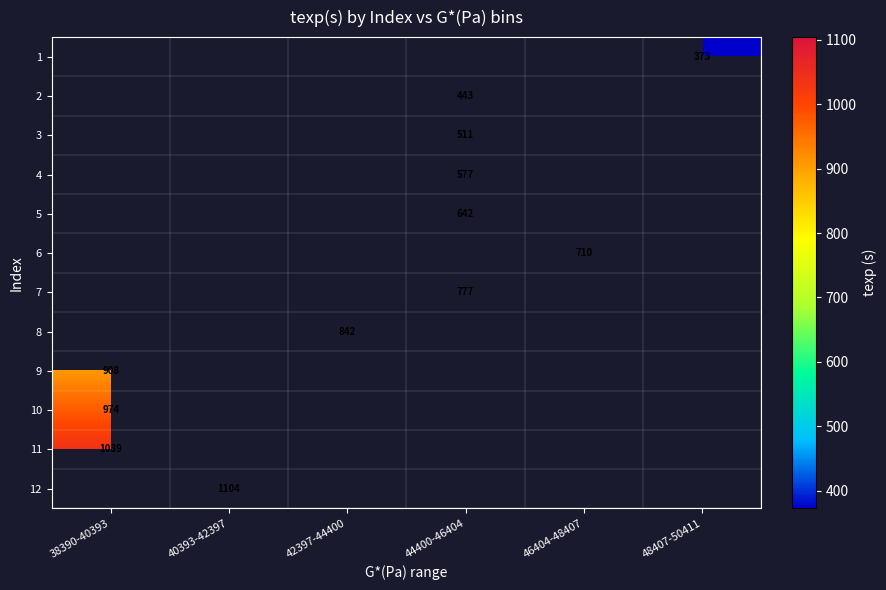

The value of 1 at 48407-50411 is 373.0. True or false?

True